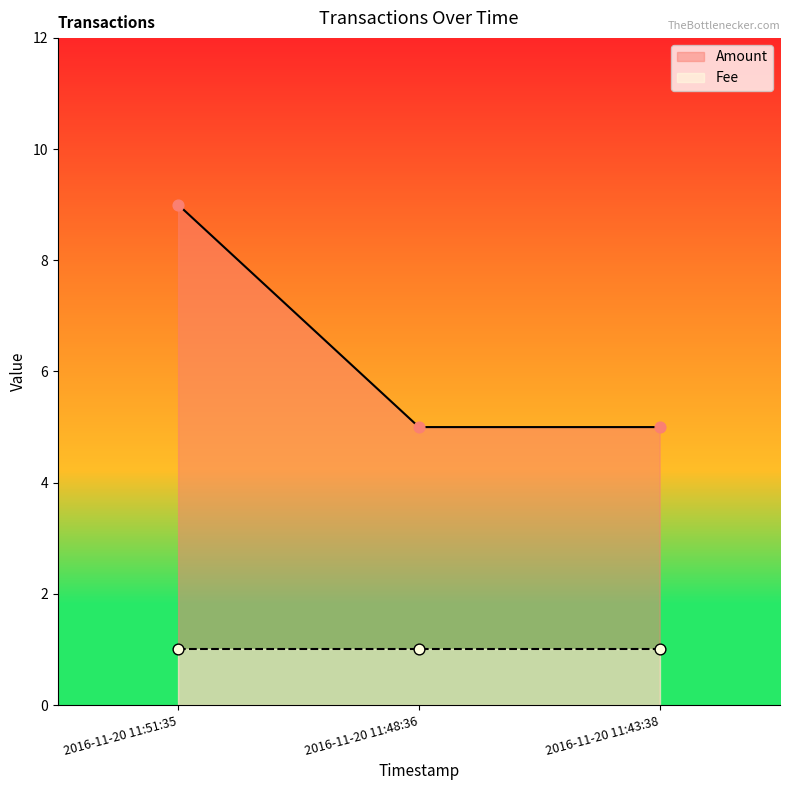

Between 2016-11-20 11:51:35 and 2016-11-20 11:43:38, which is larger?

2016-11-20 11:51:35